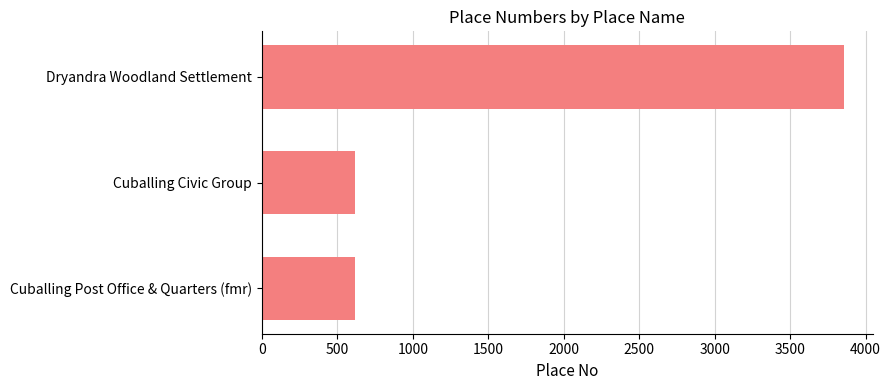

Between Dryandra Woodland Settlement and Cuballing Civic Group, which is larger?

Dryandra Woodland Settlement